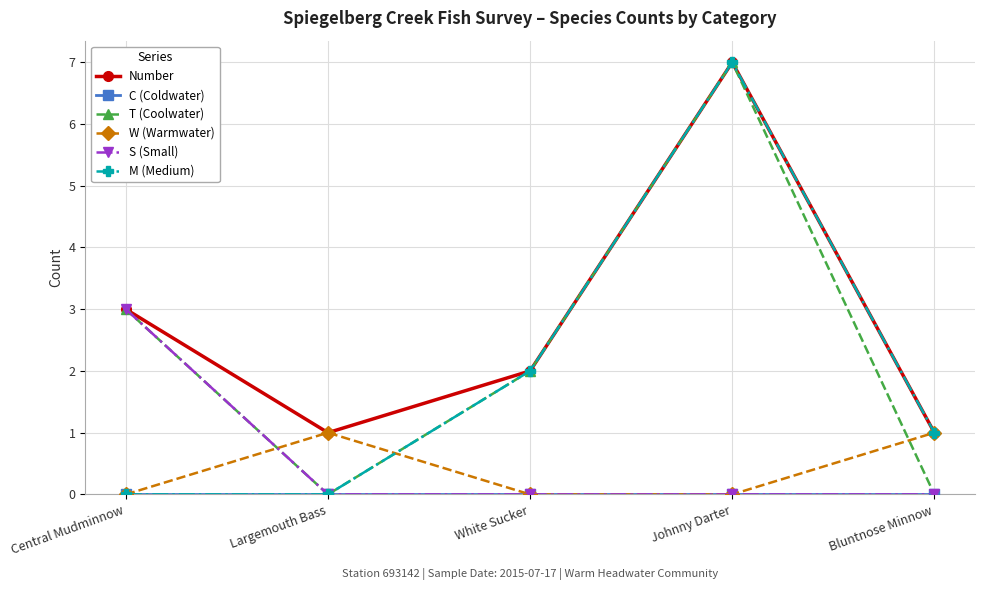

Count the number of categories in the chart.

5